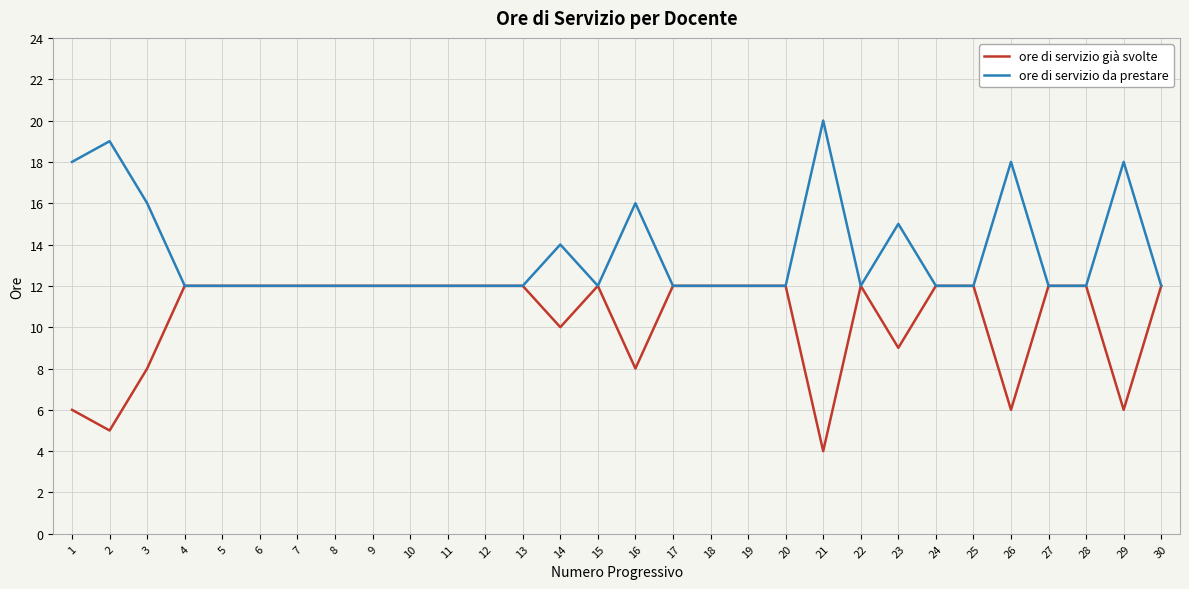

True or false: ore di servizio già svolte has more than 1 points higher than both neighbors.

True